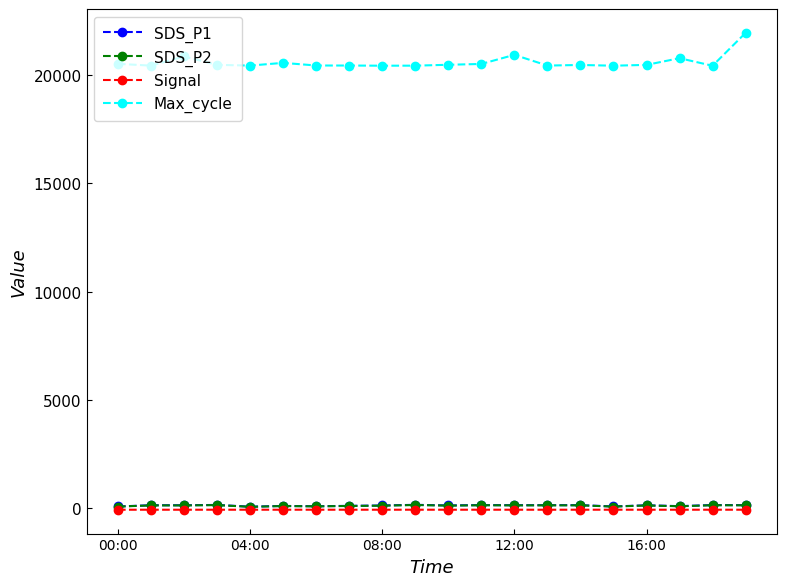

What is the greatest value displayed?

21939.0